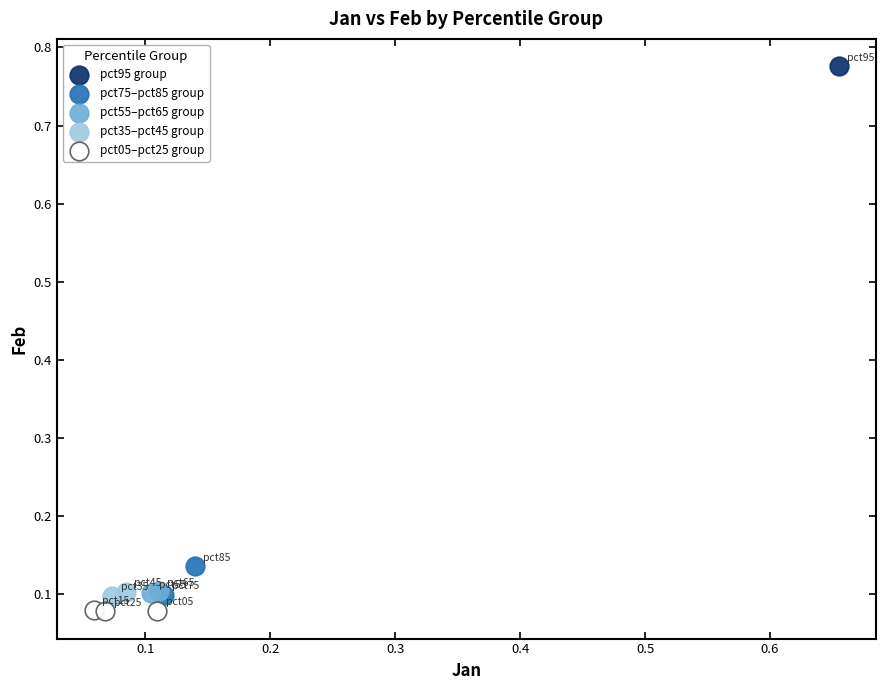

Which series contains the lowest Y value?

pct05–pct25 group